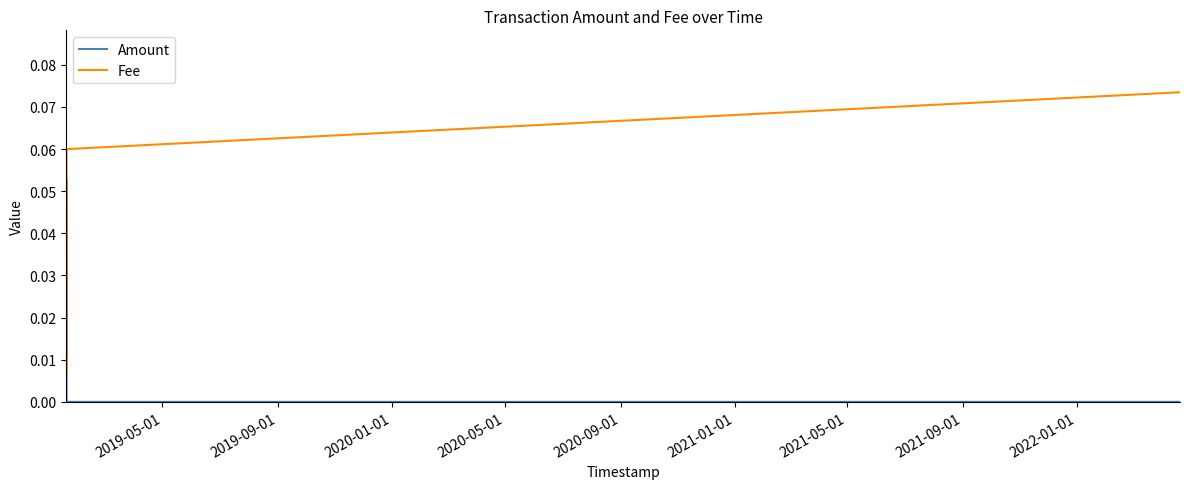

Which series has the largest total across all categories?

Fee